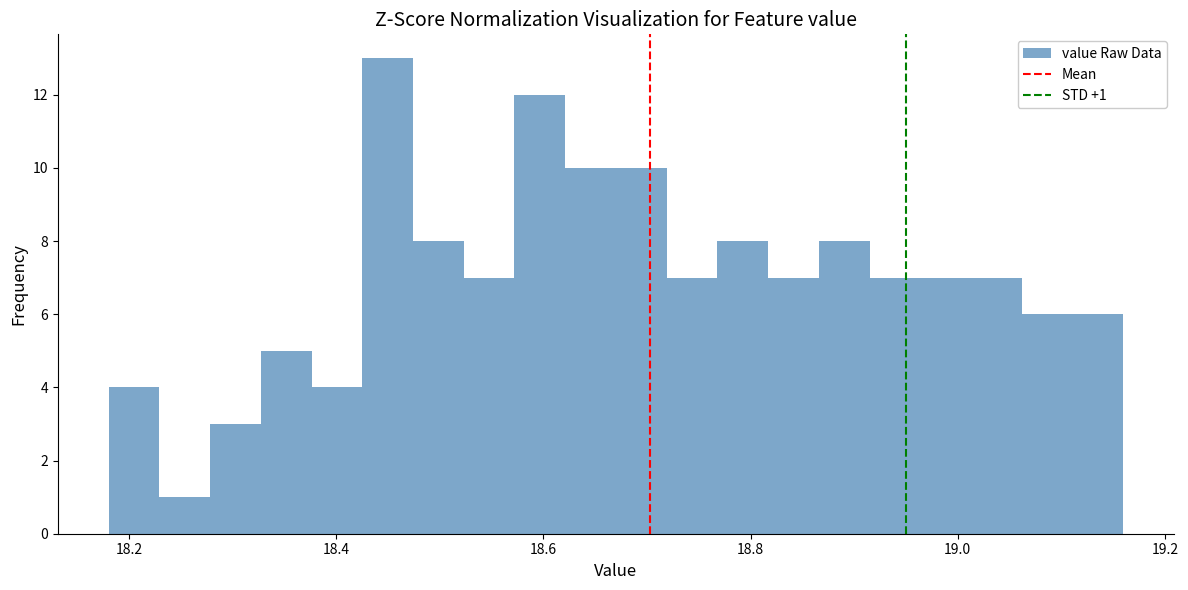

Read against the x-axis, roughly where is the centre of the tallest bar?

18.44